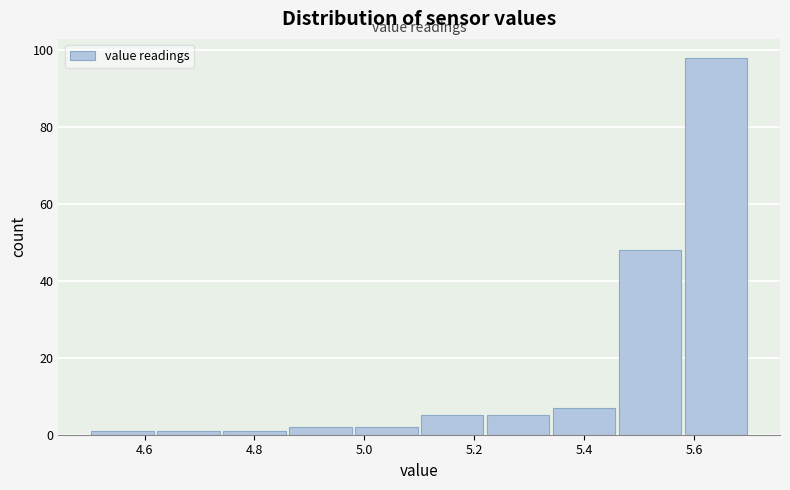

Reading left to right, transcribe this chart: for each bar, give the range it covers on the x-axis and its height. The values are not printed on the chart, so give them approximately, as read against the axis.

4.50 to 4.62: under 2
4.62 to 4.74: under 2
4.74 to 4.86: under 2
4.86 to 4.98: 2
4.98 to 5.10: 2
5.10 to 5.22: 6
5.22 to 5.34: 6
5.34 to 5.46: 8
5.46 to 5.58: 48
5.58 to 5.70: 98